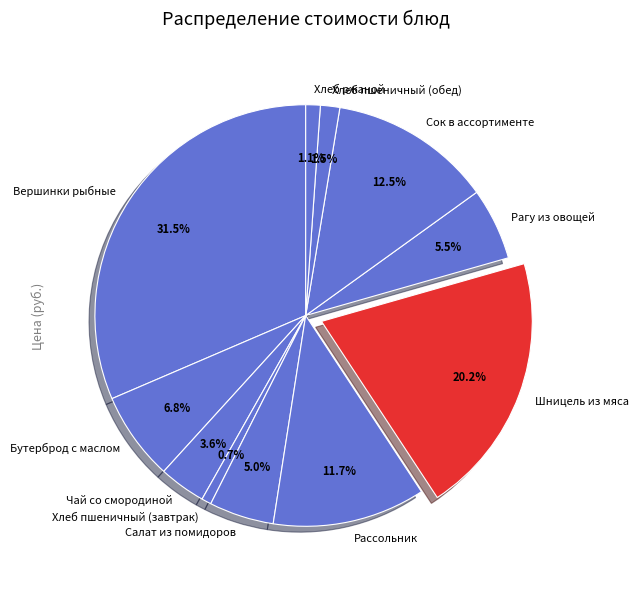

How many segments does this pie chart have?

11